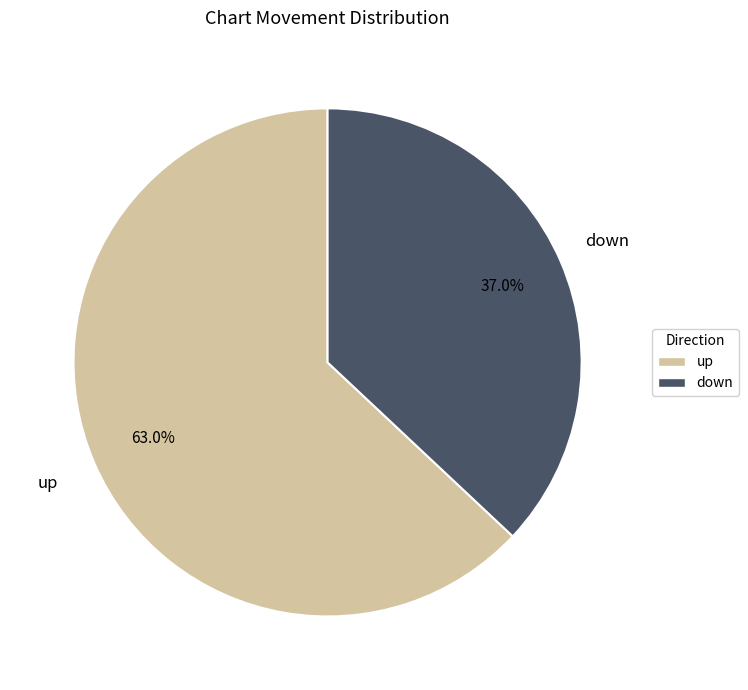

Which slice is the largest?

up